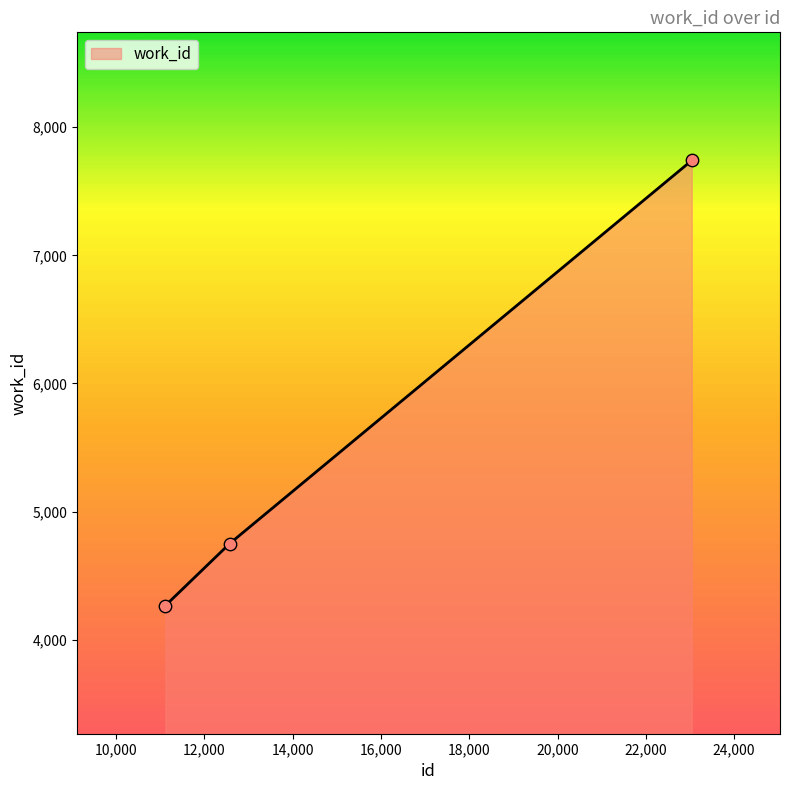

What is the minimum value shown in the chart?

4267